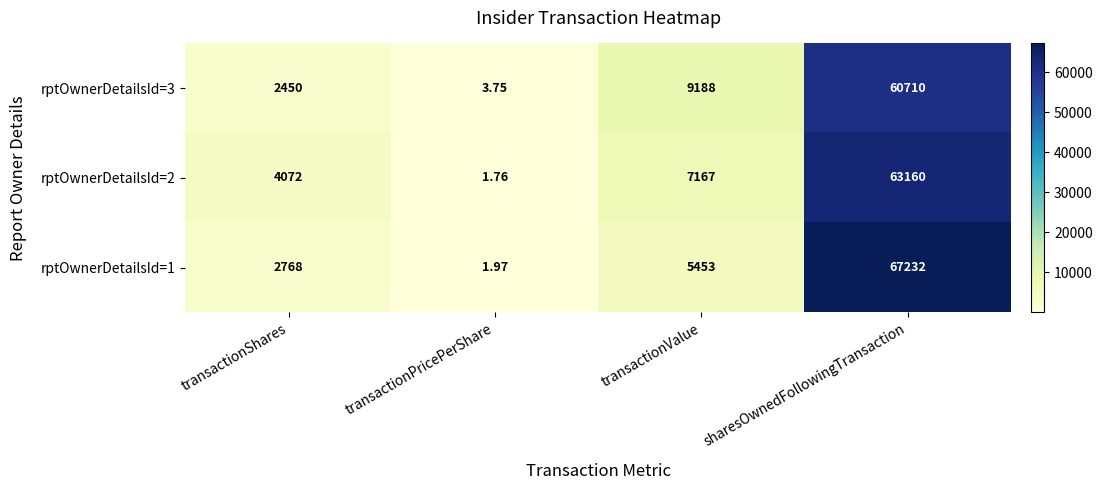

At which label is rptOwnerDetailsId=2 closest to 31580?

transactionValue